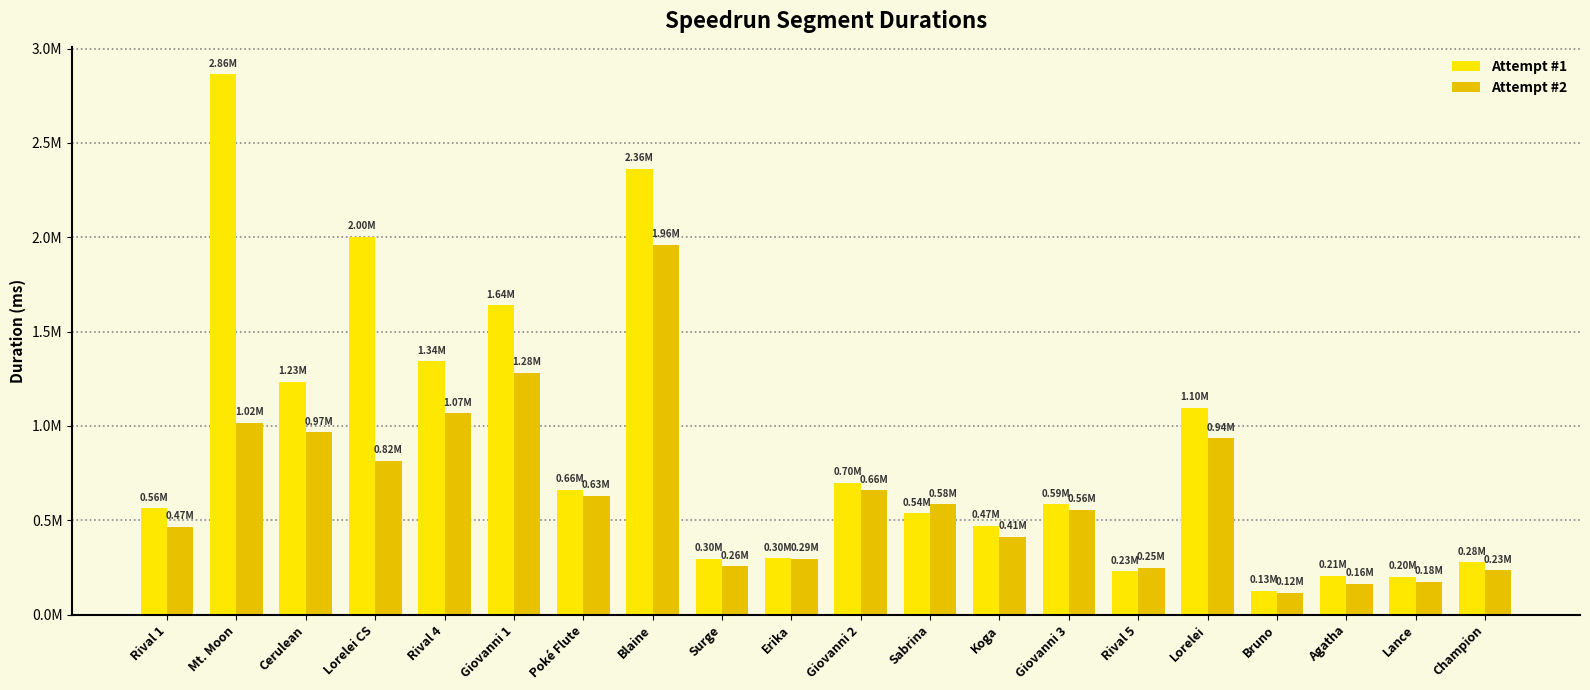

The value of Attempt #2 at Giovanni 2 is 658432. True or false?

True